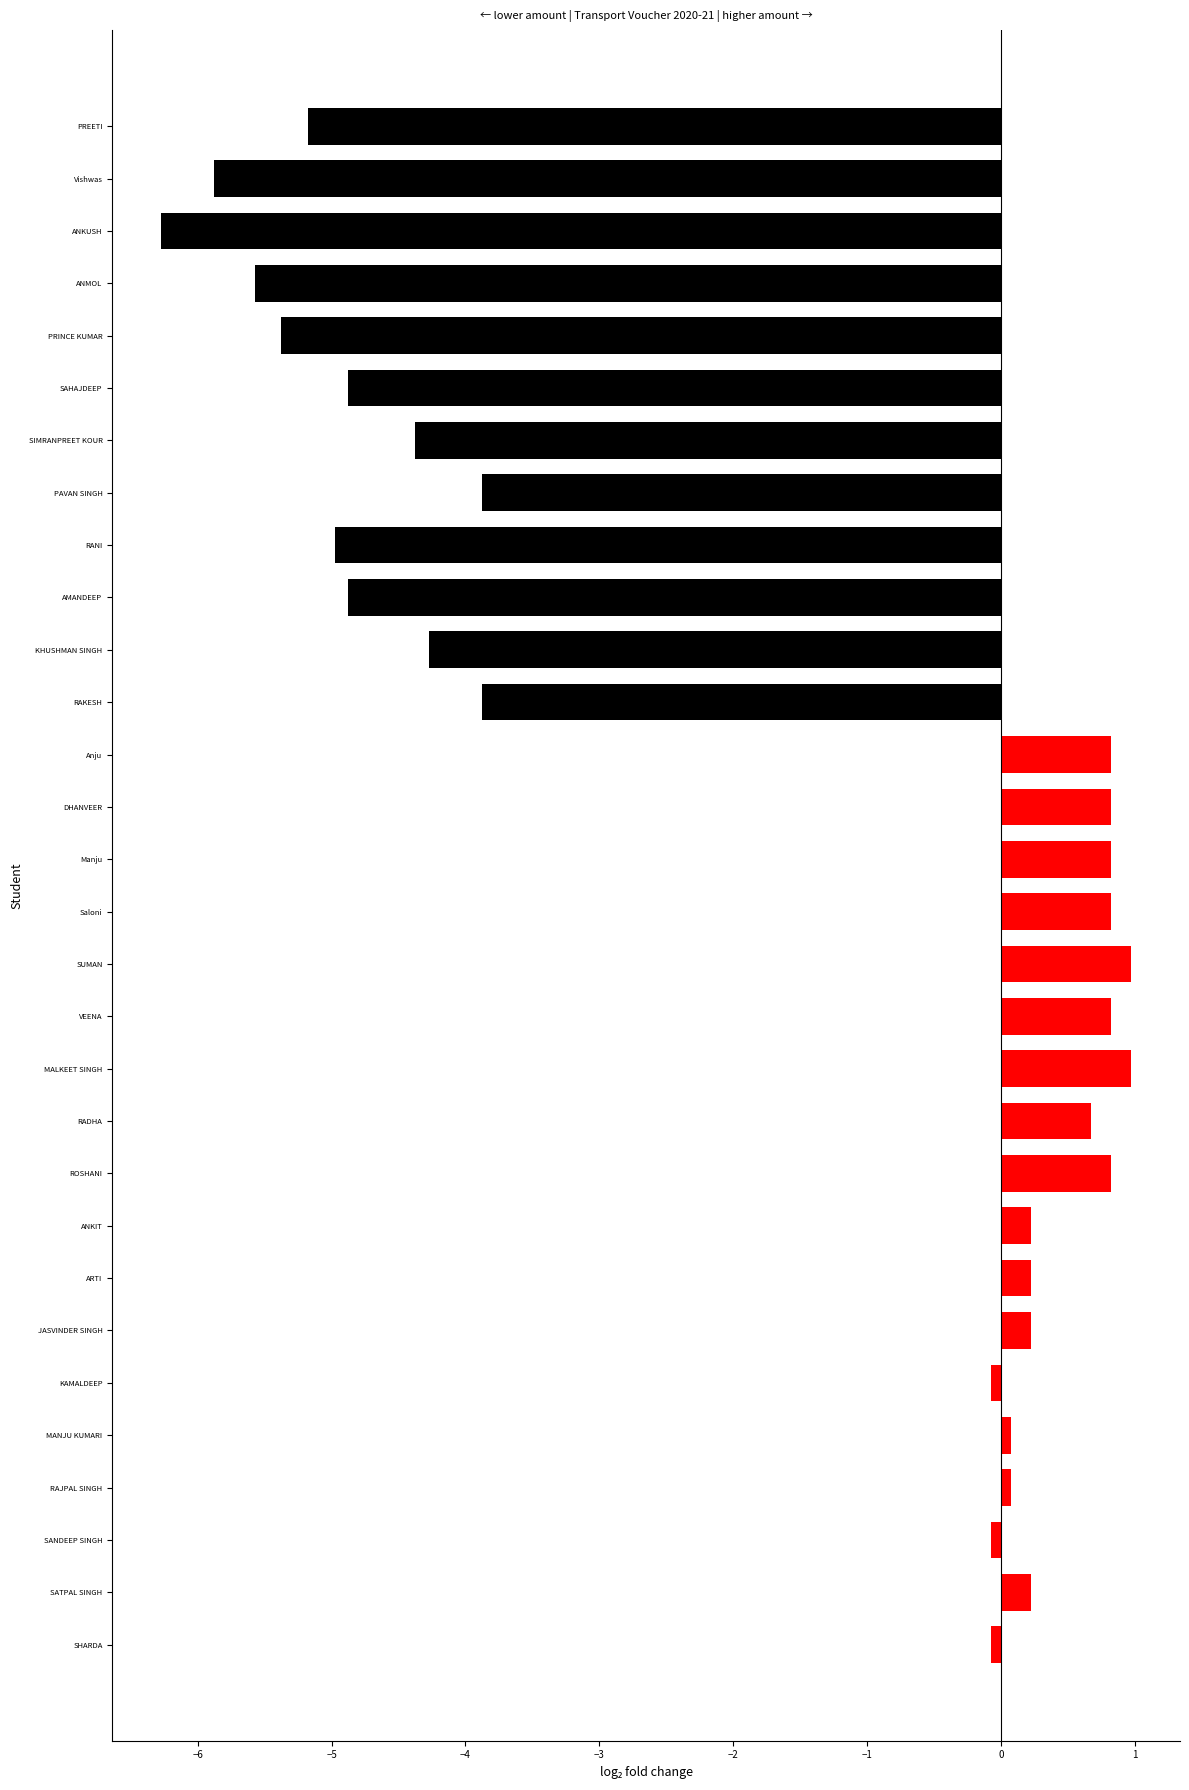

The value at ANMOL is -5.6. True or false?

True